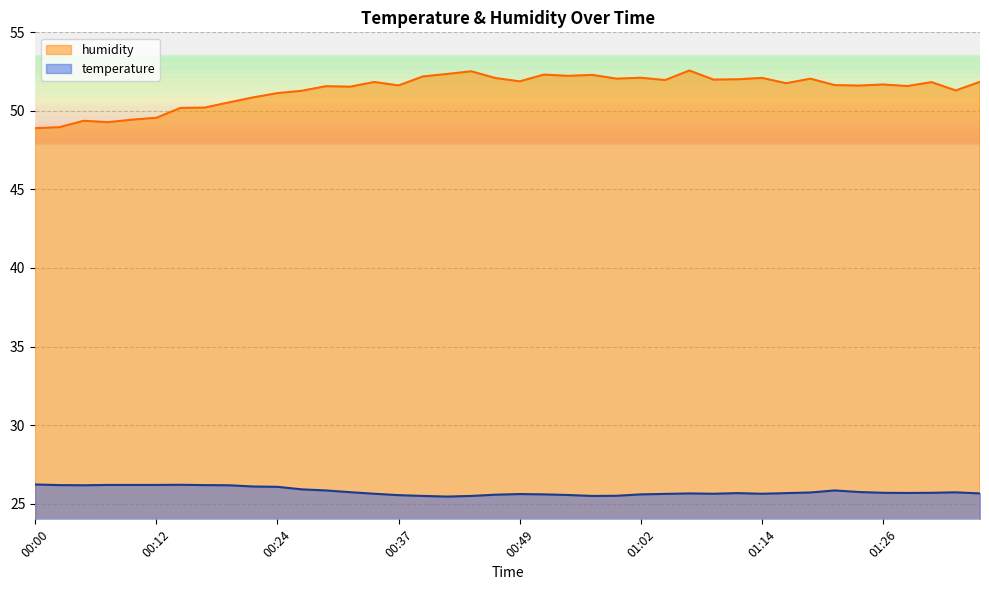

What is the greatest value displayed?

52.6